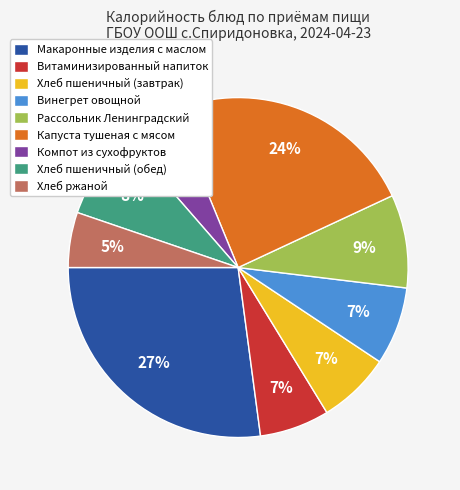

Between Хлеб пшеничный (обед) and Хлеб ржаной, which is larger?

Хлеб пшеничный (обед)